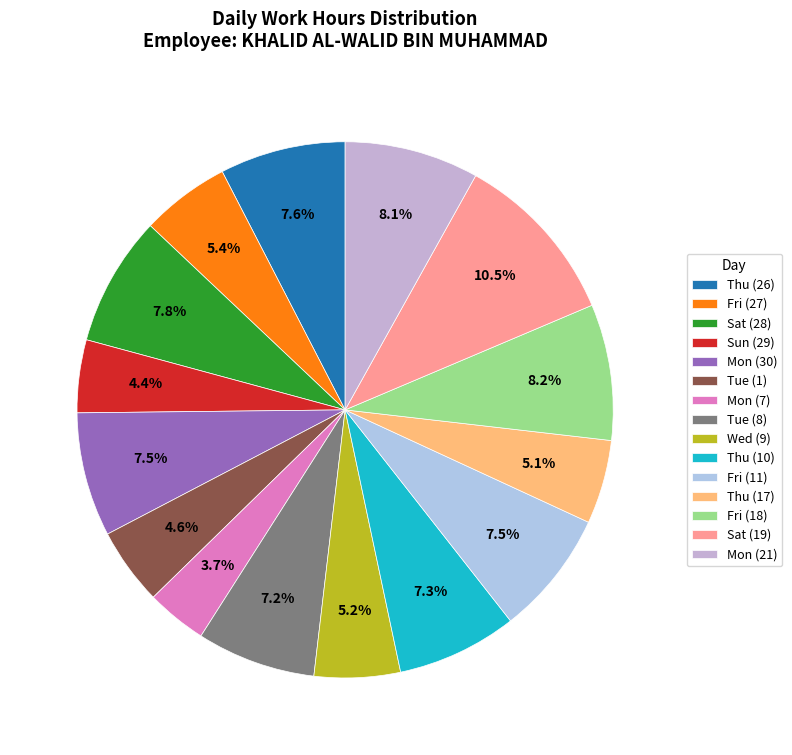

To the nearest percent, what percentage of the pie is Sat (19)?

11%